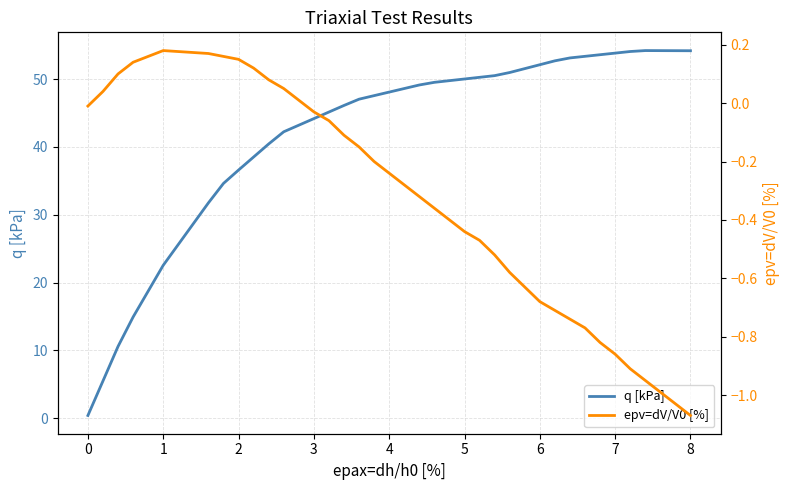

Read the q [kPa] value at 5.

50.0